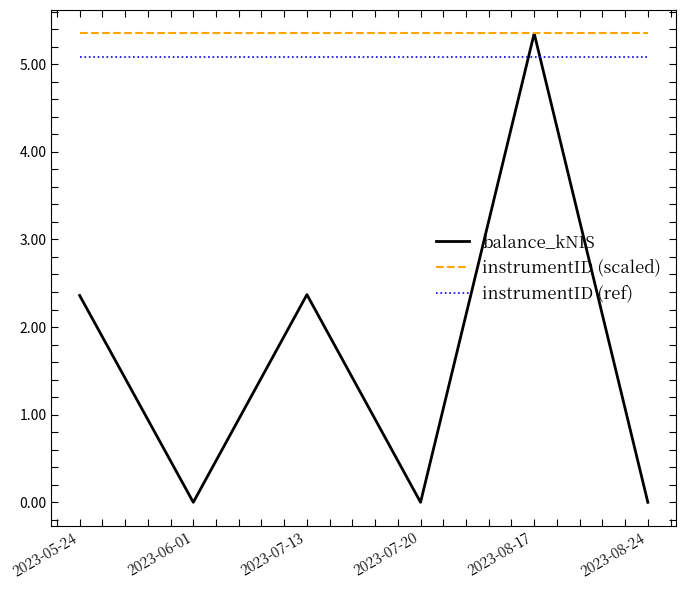

What is the sum of the instrumentID (ref) values at 2023-07-20 and 2023-05-24?

10.2